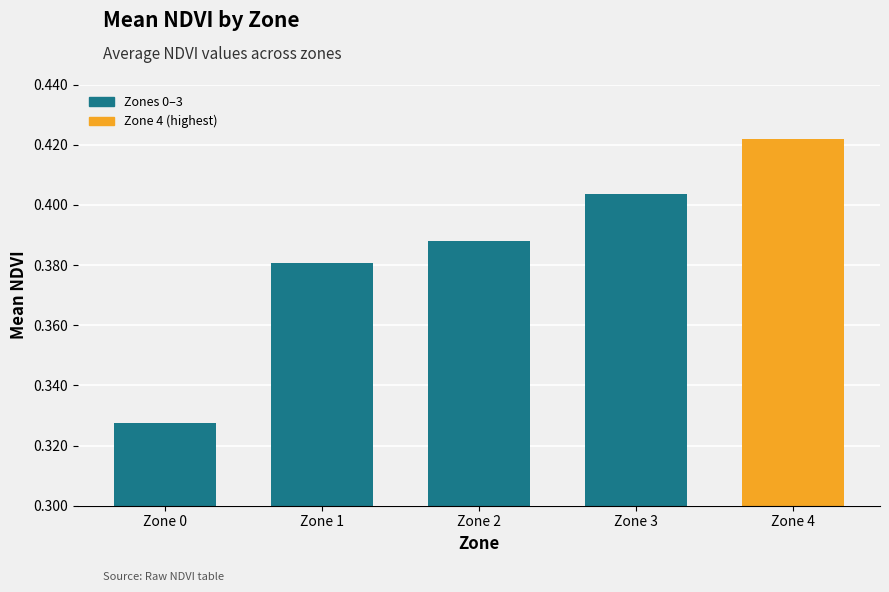

Where is the data nearest to the value 0?

Zone 0